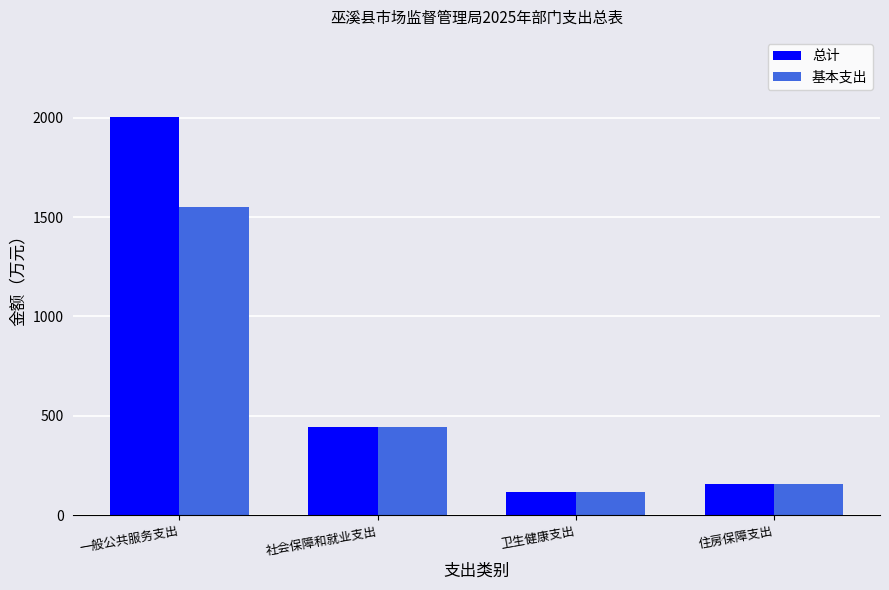

What is the average value of the 总计 series?

681.4